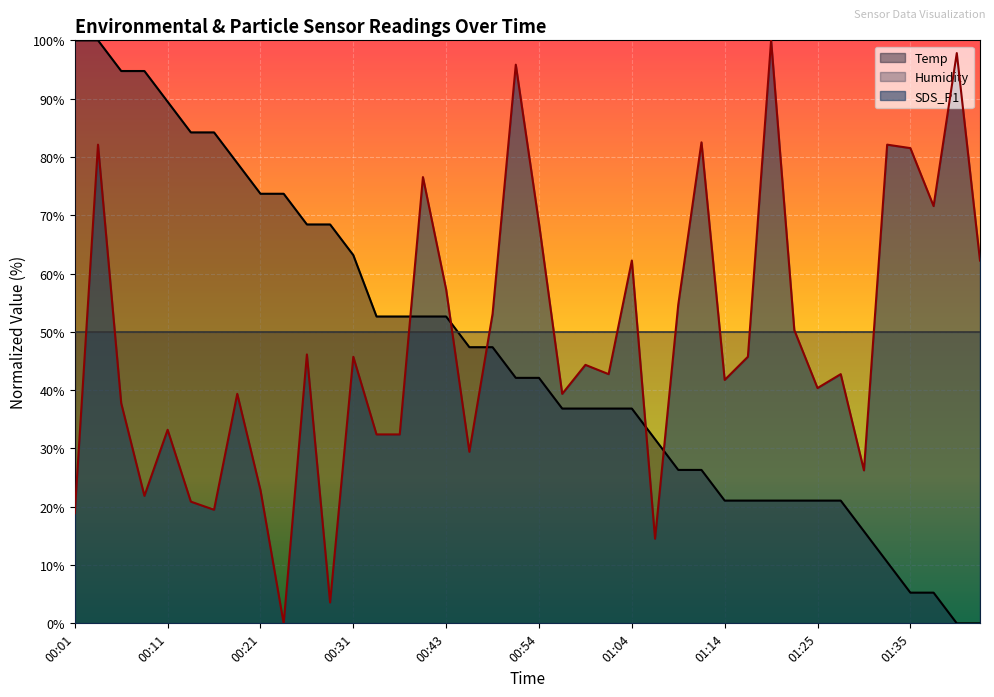

Reading left to right, what are all the values shown in this chart?

Temp: 00:01=100.0	00:03=100.0	00:06=94.7	00:08=94.7	00:11=89.5	00:13=84.2	00:16=84.2	00:18=78.9	00:21=73.7	00:23=73.7	00:26=68.4	00:28=68.4	00:31=63.2	00:36=52.6	00:38=52.6	00:41=52.6	00:43=52.6	00:46=47.4	00:49=47.4	00:51=42.1	00:54=42.1	00:56=36.8	00:59=36.8	01:02=36.8	01:04=36.8	01:07=31.6	01:09=26.3	01:12=26.3	01:14=21.1	01:17=21.1	01:19=21.1	01:22=21.1	01:25=21.1	01:27=21.1	01:30=15.8	01:32=10.5	01:35=5.3	01:38=5.3	01:40=0.0	01:43=0.0
SDS_P1: 00:01=18.9	00:03=82.1	00:06=37.8	00:08=21.9	00:11=33.2	00:13=20.9	00:16=19.5	00:18=39.4	00:21=22.9	00:23=0.0	00:26=46.1	00:28=3.6	00:31=45.7	00:36=32.4	00:38=32.4	00:41=76.5	00:43=57.3	00:46=29.4	00:49=53.1	00:51=95.8	00:54=68.6	00:56=39.4	00:59=44.3	01:02=42.7	01:04=62.2	01:07=14.5	01:09=54.7	01:12=82.5	01:14=41.7	01:17=45.7	01:19=100.0	01:22=50.3	01:25=40.4	01:27=42.7	01:30=26.2	01:32=82.1	01:35=81.5	01:38=71.6	01:40=97.8	01:43=62.2